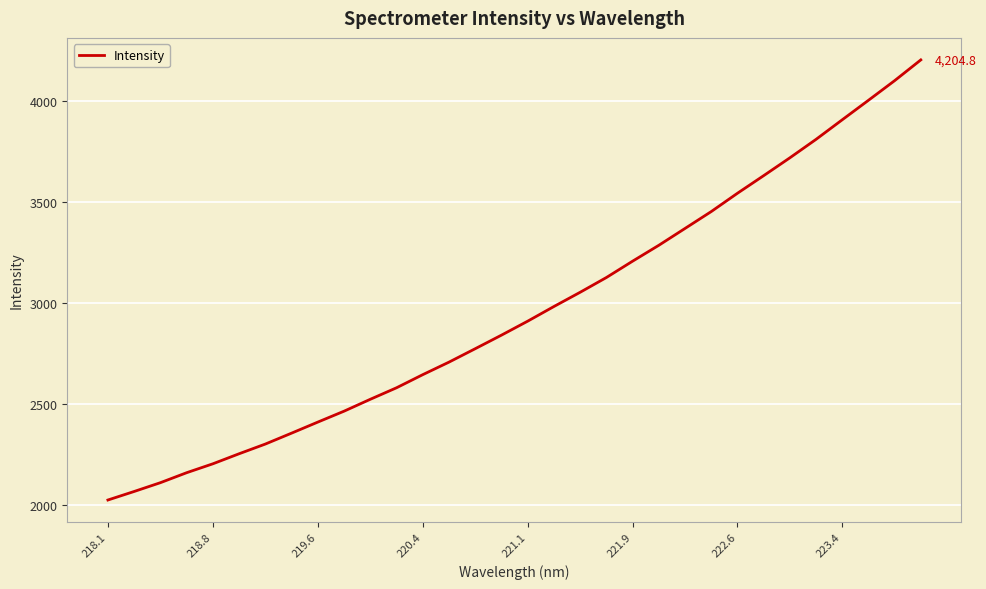

What is the minimum value shown in the chart?

2025.0